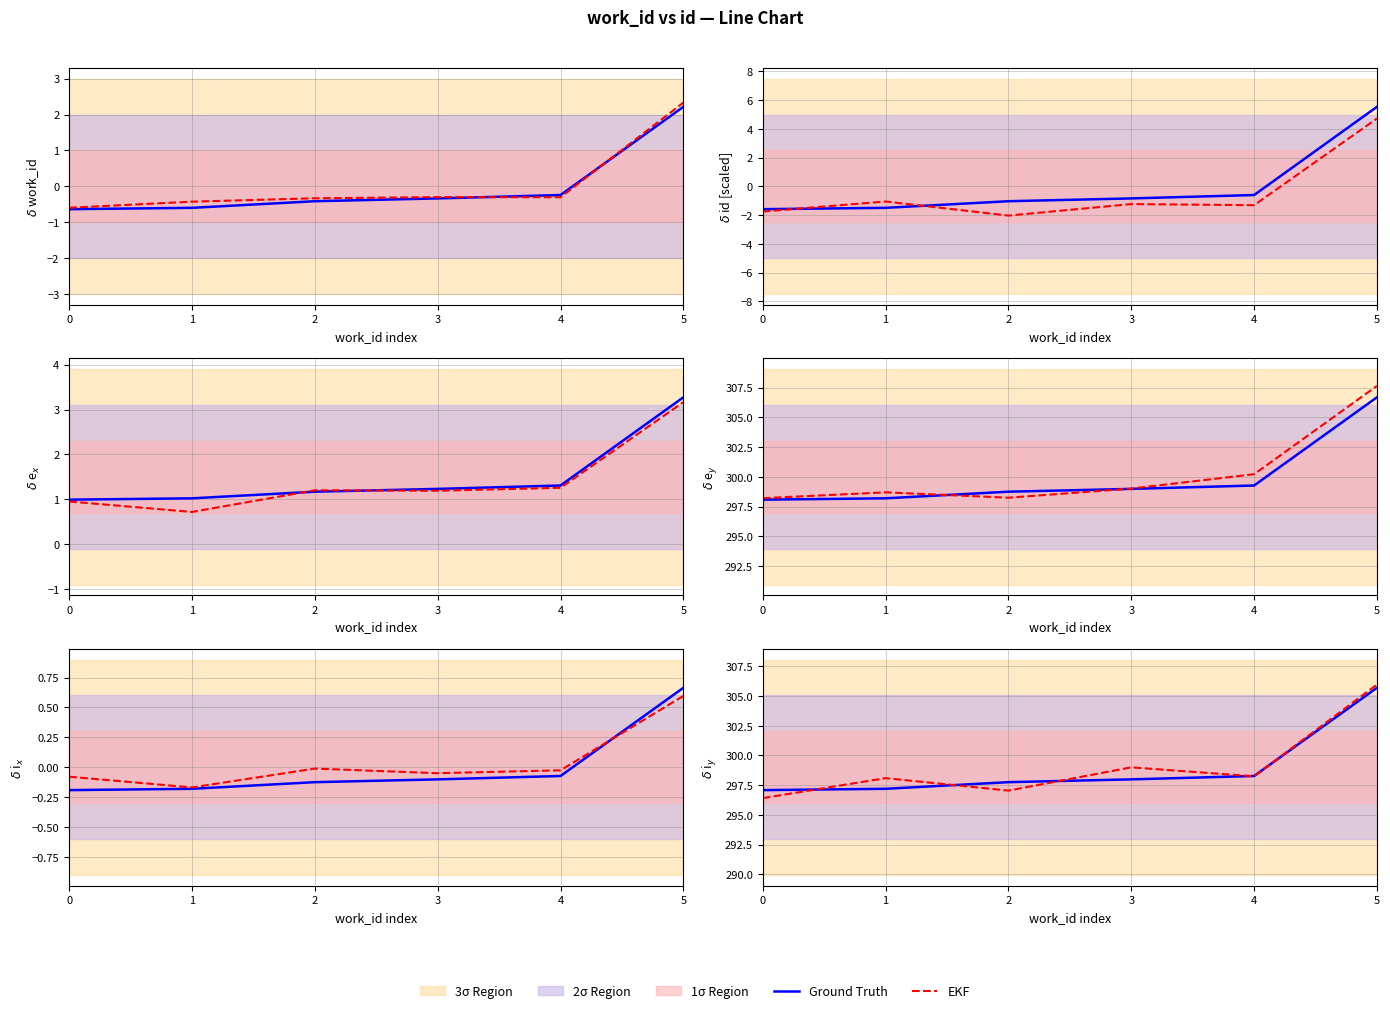

What is the sum of all EKF values?

1794.8